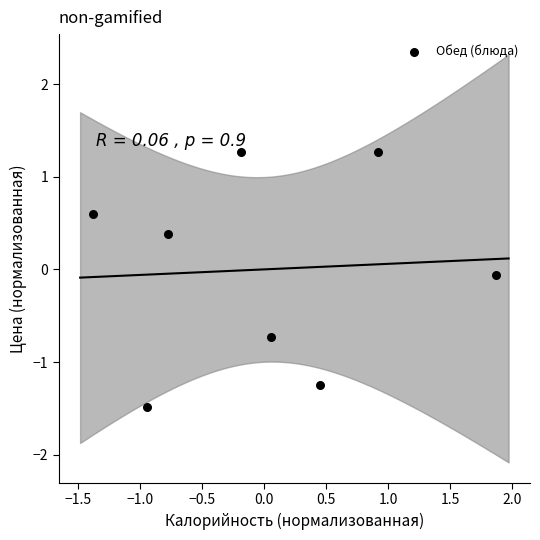

What is the range of Y values (max minus min)?

2.8